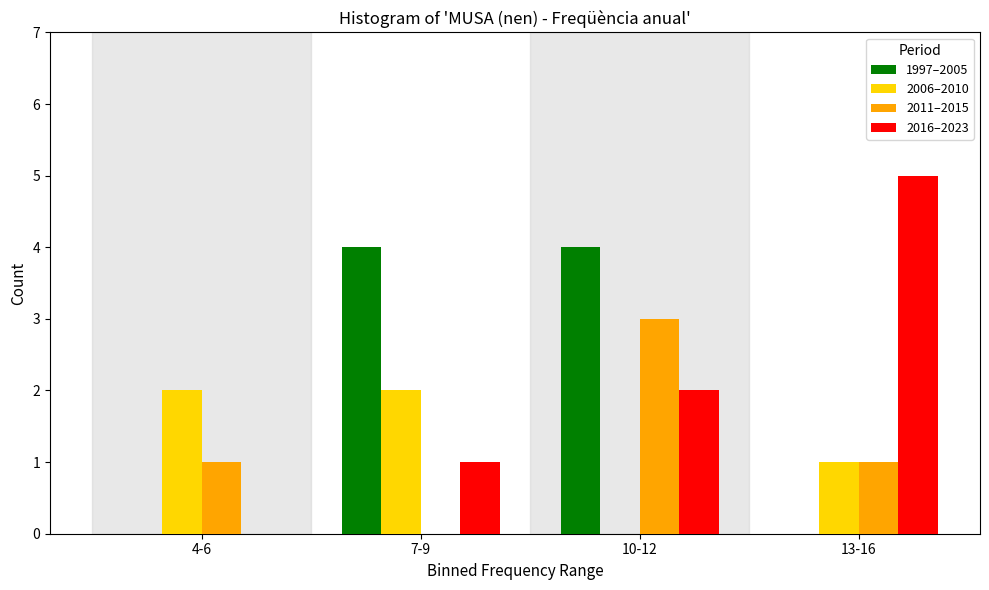

Reading left to right, extract all data points from this chart.

1997–2005: 4-6=0	7-9=4	10-12=4	13-16=0
2006–2010: 4-6=2	7-9=2	10-12=0	13-16=1
2011–2015: 4-6=1	7-9=0	10-12=3	13-16=1
2016–2023: 4-6=0	7-9=1	10-12=2	13-16=5